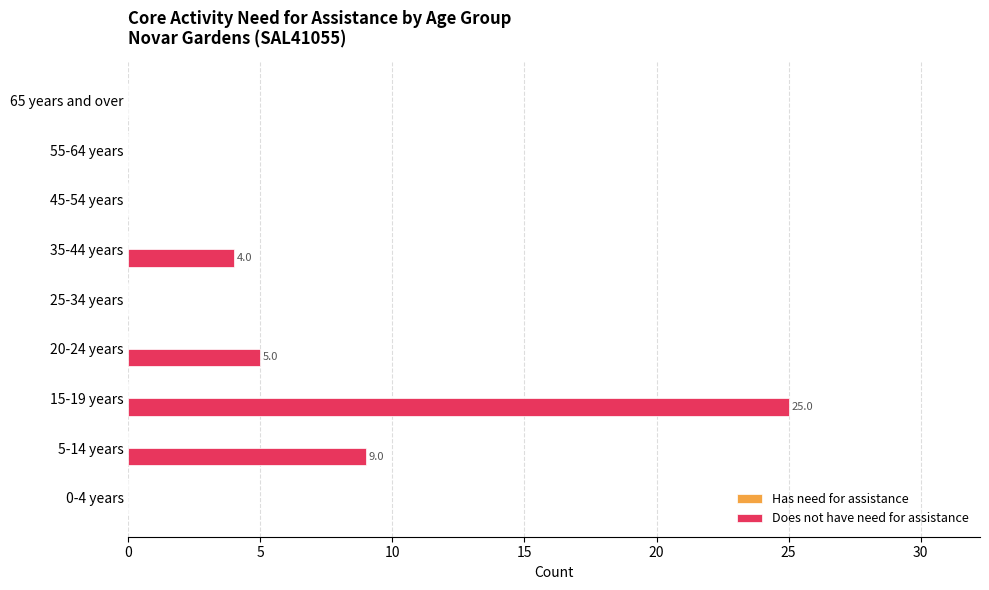

What is the sum of all values?

43